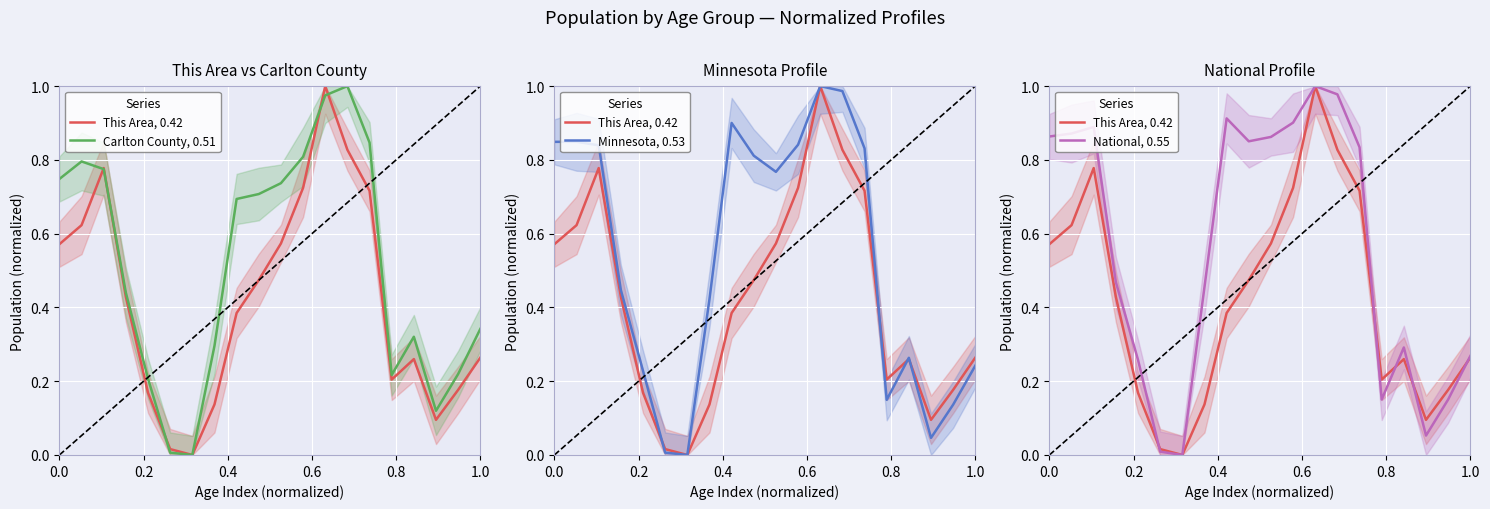

Is the value of Minnesota, 0.53 at 11 greater than the value of National, 0.55 at 0.4?

No